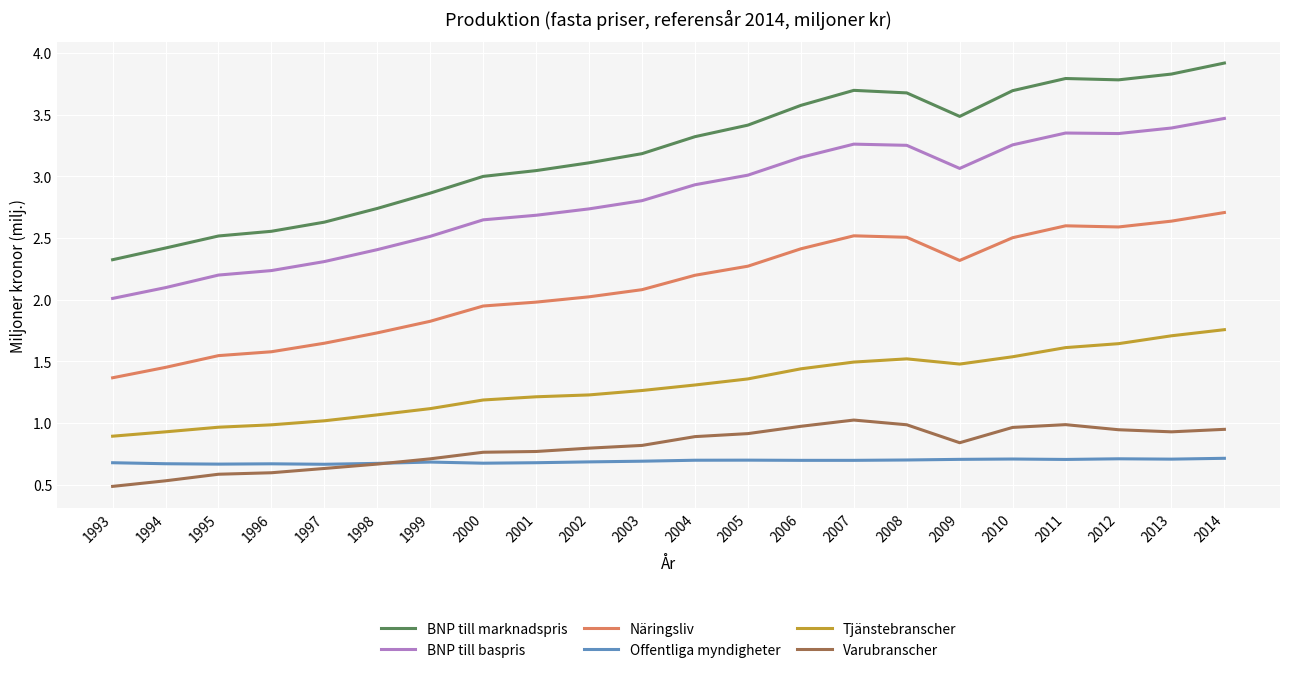

Does the chart have visible grid lines?

Yes